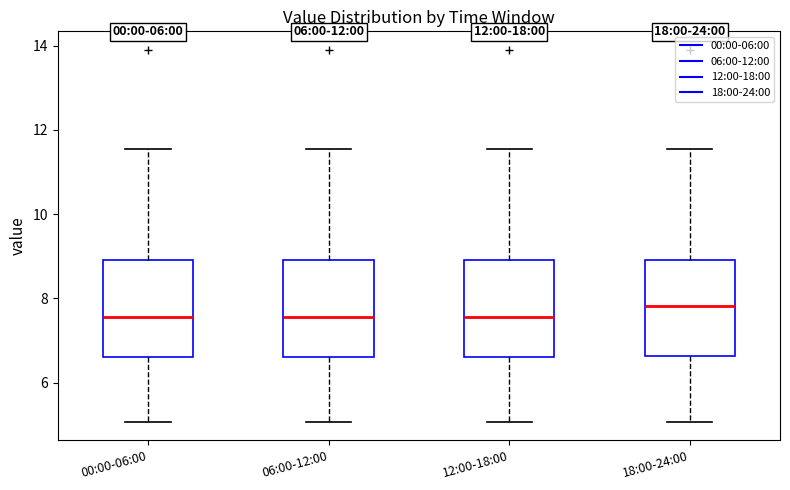

Reading left to right, read every box against the y-axis: the position of its median line, the range the box covers, and the ends of its whiskers. The values are not printed on the chart, so give them approximately, as read against the axis.

00:00-06:00: median 7.6, box 6.6 to 9.0, whiskers 5.0 to 11.6
06:00-12:00: median 7.6, box 6.6 to 9.0, whiskers 5.0 to 11.6
12:00-18:00: median 7.6, box 6.6 to 9.0, whiskers 5.0 to 11.6
18:00-24:00: median 7.8, box 6.6 to 9.0, whiskers 5.0 to 11.6